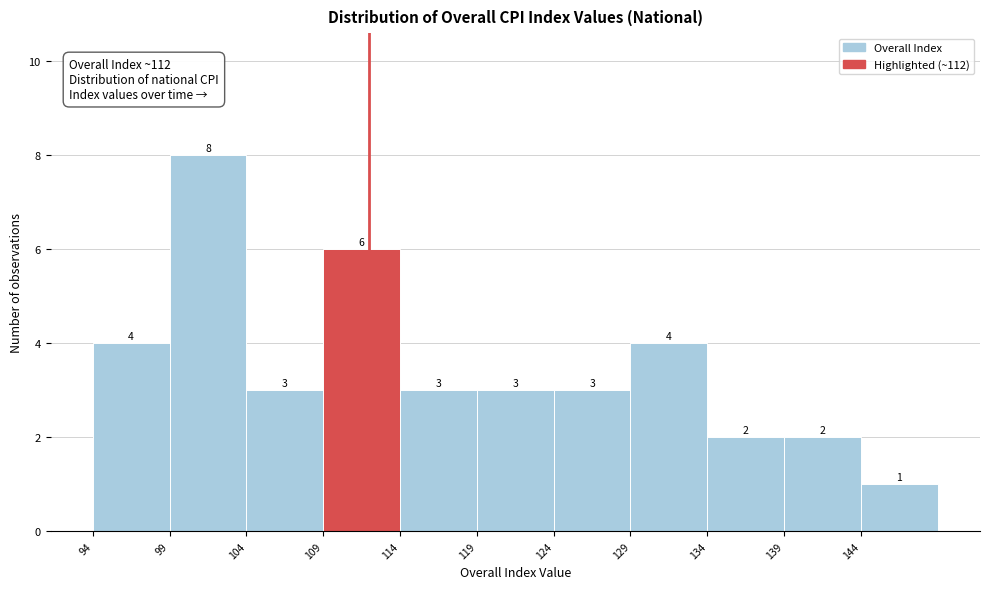

Reading left to right, transcribe this chart: for each bar, give the range it covers on the x-axis and its height.

94 to 99: 4
99 to 104: 8
104 to 109: 3
109 to 114: 6
114 to 119: 3
119 to 124: 3
124 to 129: 3
129 to 134: 4
134 to 139: 2
139 to 144: 2
144 to 149: 1